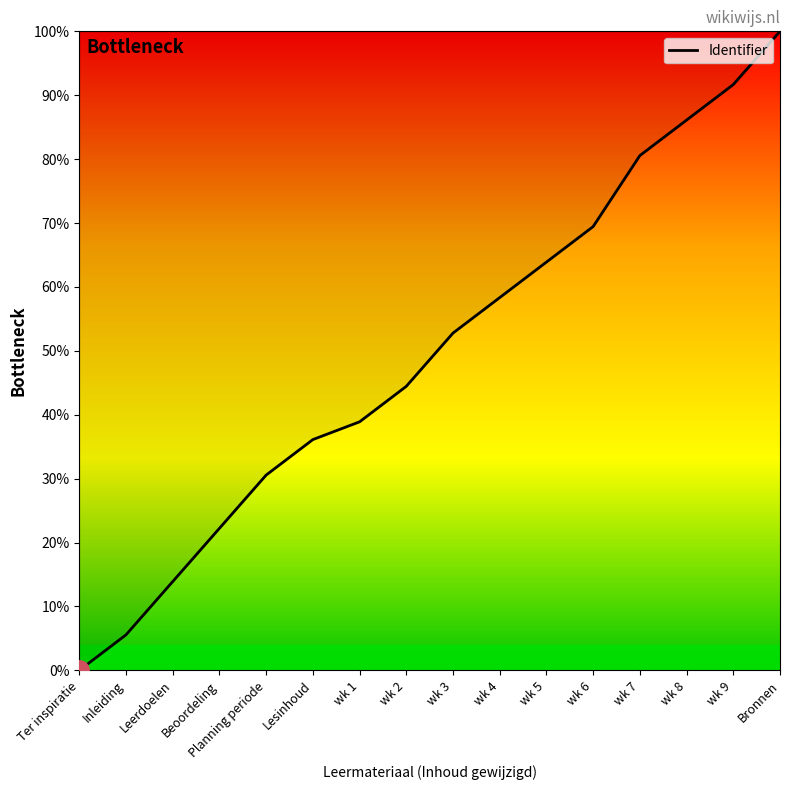

What position from the left is wk 5?

11